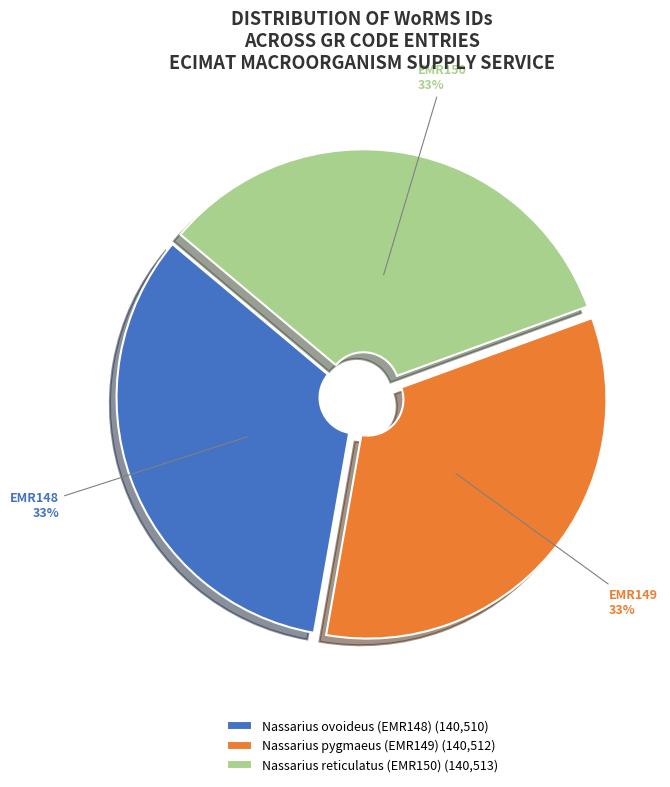

True or false: Nassarius ovoideus (EMR148) accounts for 48% of the total.

False